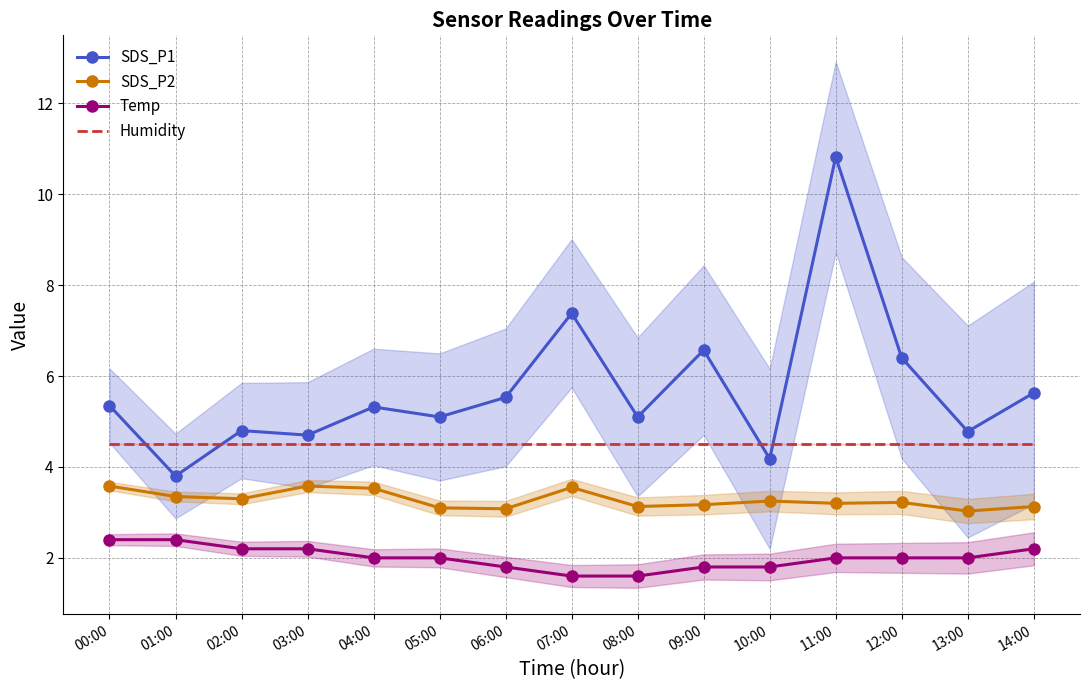

The SDS_P2 series shows 4.7 at 02:00. True or false?

False